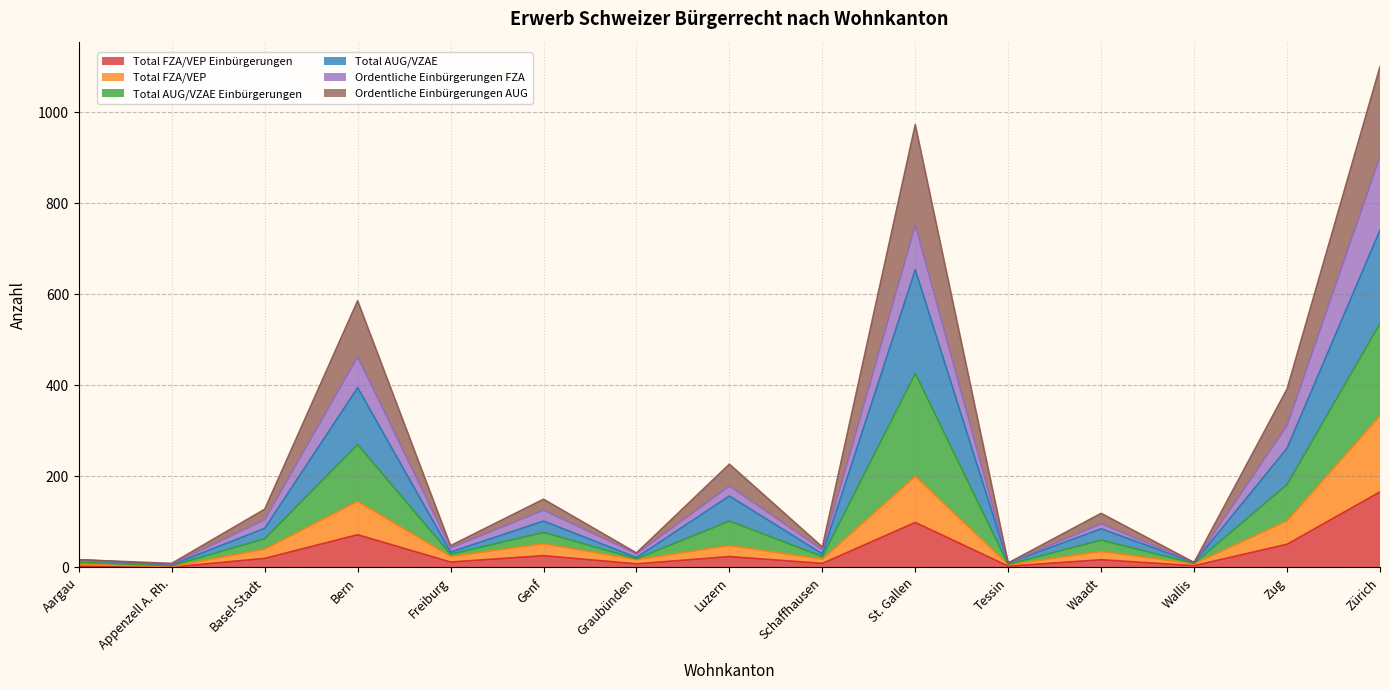

What is the difference between the maximum and minimum values in the Total FZA/VEP Einbürgerungen series?

165